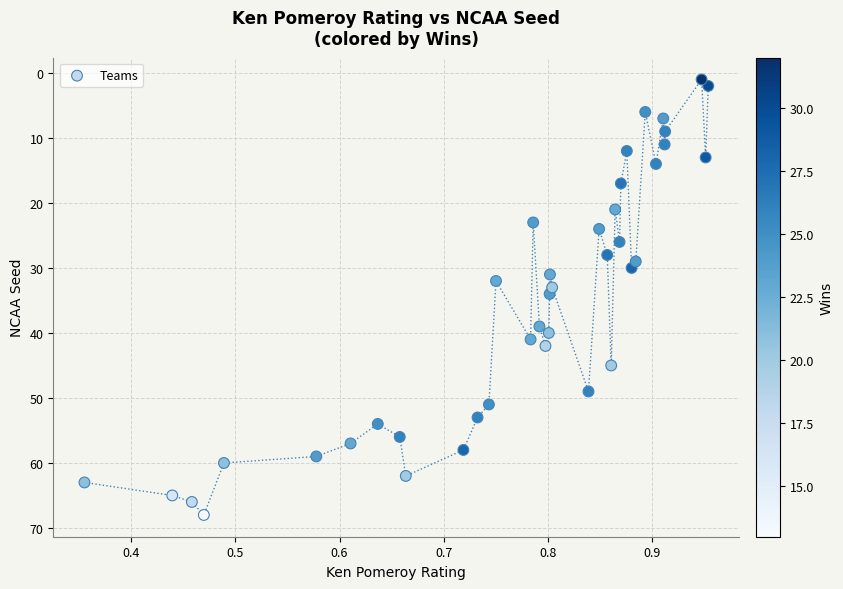

What is the range of Y values (max minus min)?

67